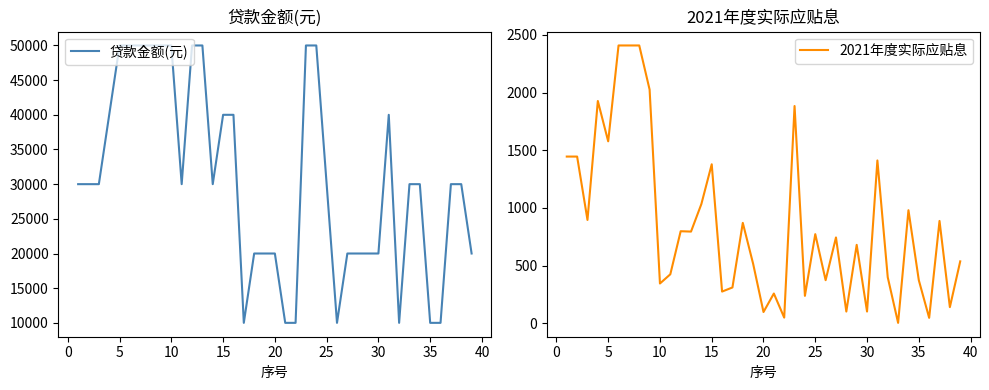

Does the chart display data point markers on the line(s)?

No